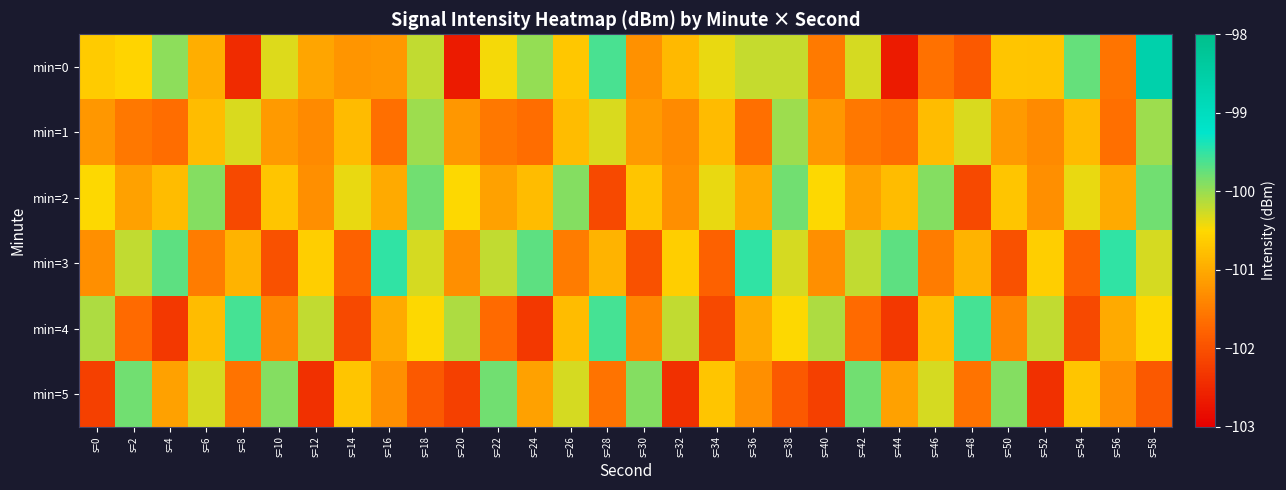

Reading left to right, transcribe all the data shown in this chart.

min=0: s=0=-100.6	s=2=-100.5	s=4=-99.9	s=6=-101.0	s=8=-102.5	s=10=-100.3	s=12=-101.1	s=14=-101.2	s=16=-101.2	s=18=-100.2	s=20=-102.7	s=22=-100.4	s=24=-100.0	s=26=-100.7	s=28=-99.6	s=30=-101.3	s=32=-100.8	s=34=-100.4	s=36=-100.2	s=38=-100.2	s=40=-101.5	s=42=-100.3	s=44=-102.7	s=46=-101.6	s=48=-101.9	s=50=-100.7	s=52=-100.7	s=54=-99.7	s=56=-101.6	s=58=-98.6
min=1: s=0=-101.2	s=2=-101.5	s=4=-101.7	s=6=-100.8	s=8=-100.3	s=10=-101.2	s=12=-101.3	s=14=-100.8	s=16=-101.6	s=18=-100.0	s=20=-101.2	s=22=-101.5	s=24=-101.7	s=26=-100.8	s=28=-100.3	s=30=-101.2	s=32=-101.3	s=34=-100.8	s=36=-101.6	s=38=-100.0	s=40=-101.2	s=42=-101.5	s=44=-101.7	s=46=-100.8	s=48=-100.3	s=50=-101.2	s=52=-101.3	s=54=-100.8	s=56=-101.6	s=58=-100.0
min=2: s=0=-100.5	s=2=-101.1	s=4=-100.8	s=6=-99.9	s=8=-102.1	s=10=-100.7	s=12=-101.3	s=14=-100.4	s=16=-101.0	s=18=-99.8	s=20=-100.5	s=22=-101.1	s=24=-100.8	s=26=-99.9	s=28=-102.1	s=30=-100.7	s=32=-101.3	s=34=-100.4	s=36=-101.0	s=38=-99.8	s=40=-100.5	s=42=-101.1	s=44=-100.8	s=46=-99.9	s=48=-102.1	s=50=-100.7	s=52=-101.3	s=54=-100.4	s=56=-101.0	s=58=-99.8
min=3: s=0=-101.3	s=2=-100.2	s=4=-99.7	s=6=-101.5	s=8=-100.9	s=10=-102.0	s=12=-100.6	s=14=-101.8	s=16=-99.5	s=18=-100.3	s=20=-101.3	s=22=-100.2	s=24=-99.7	s=26=-101.5	s=28=-100.9	s=30=-102.0	s=32=-100.6	s=34=-101.8	s=36=-99.5	s=38=-100.3	s=40=-101.3	s=42=-100.2	s=44=-99.7	s=46=-101.5	s=48=-100.9	s=50=-102.0	s=52=-100.6	s=54=-101.8	s=56=-99.5	s=58=-100.3
min=4: s=0=-100.1	s=2=-101.7	s=4=-102.3	s=6=-100.8	s=8=-99.6	s=10=-101.4	s=12=-100.2	s=14=-102.1	s=16=-101.0	s=18=-100.5	s=20=-100.1	s=22=-101.7	s=24=-102.3	s=26=-100.8	s=28=-99.6	s=30=-101.4	s=32=-100.2	s=34=-102.1	s=36=-101.0	s=38=-100.5	s=40=-100.1	s=42=-101.7	s=44=-102.3	s=46=-100.8	s=48=-99.6	s=50=-101.4	s=52=-100.2	s=54=-102.1	s=56=-101.0	s=58=-100.5
min=5: s=0=-102.2	s=2=-99.8	s=4=-101.1	s=6=-100.3	s=8=-101.6	s=10=-99.9	s=12=-102.4	s=14=-100.7	s=16=-101.3	s=18=-101.9	s=20=-102.2	s=22=-99.8	s=24=-101.1	s=26=-100.3	s=28=-101.6	s=30=-99.9	s=32=-102.4	s=34=-100.7	s=36=-101.3	s=38=-101.9	s=40=-102.2	s=42=-99.8	s=44=-101.1	s=46=-100.3	s=48=-101.6	s=50=-99.9	s=52=-102.4	s=54=-100.7	s=56=-101.3	s=58=-101.9